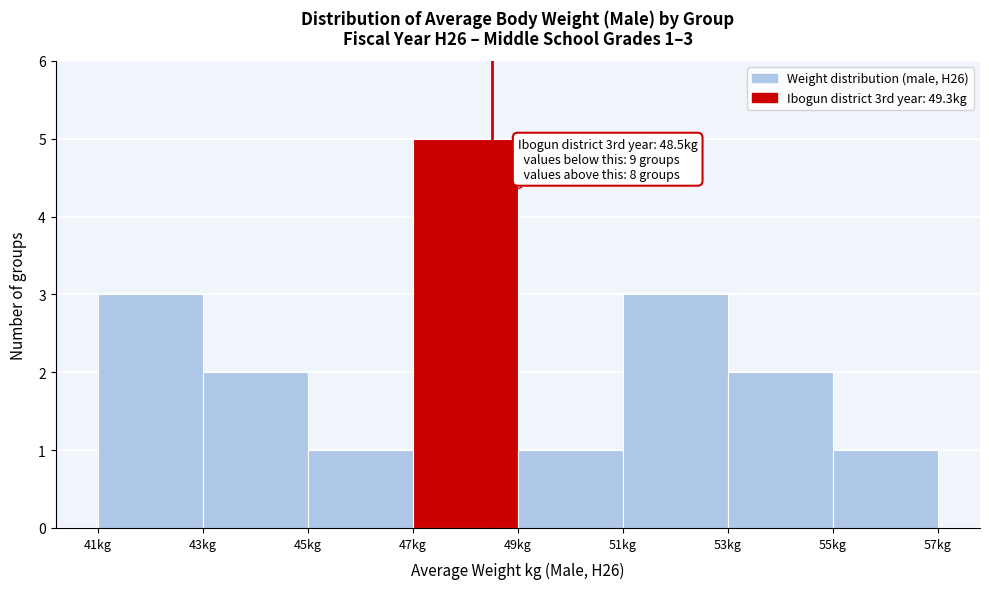

Over which range of the x-axis is the bar tallest?

47 to 49